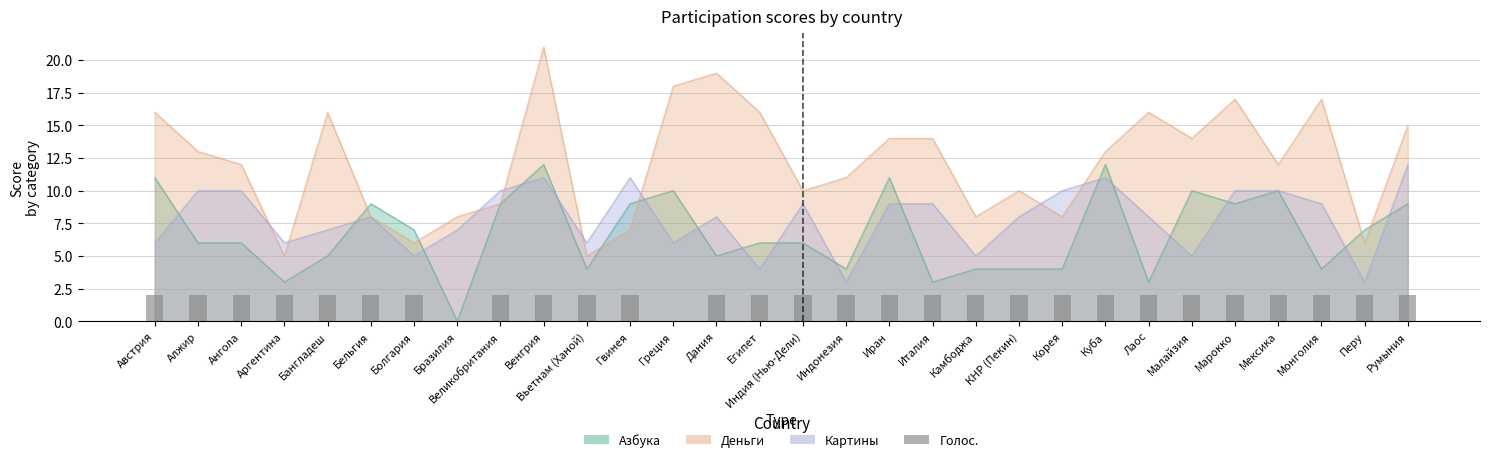

Reading left to right, extract all data points from this chart.

2	2	2	2	2	2	2	0	2	2	2	2	0	2	2	2	2	2	2	2	2	2	2	2	2	2	2	2	2	2